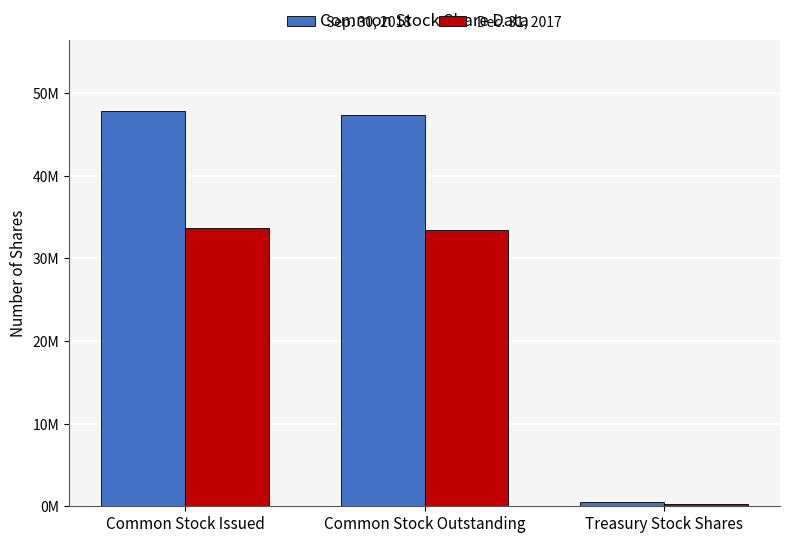

Read the Sep. 30, 2018 value at Common Stock Outstanding.

47291358